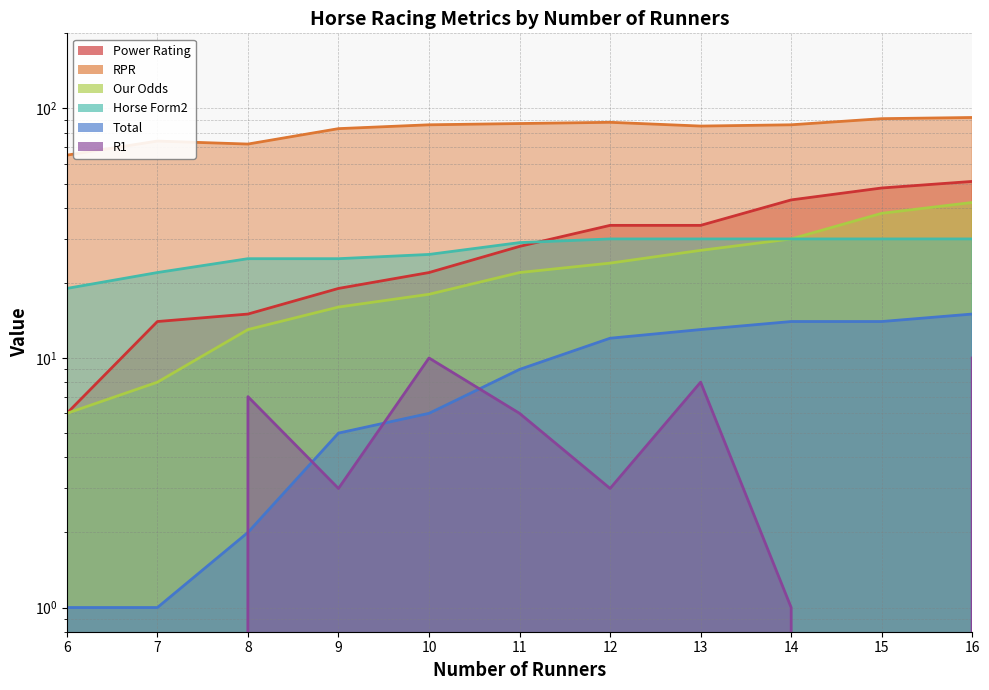

The value of R1 at 13 is 8. True or false?

True